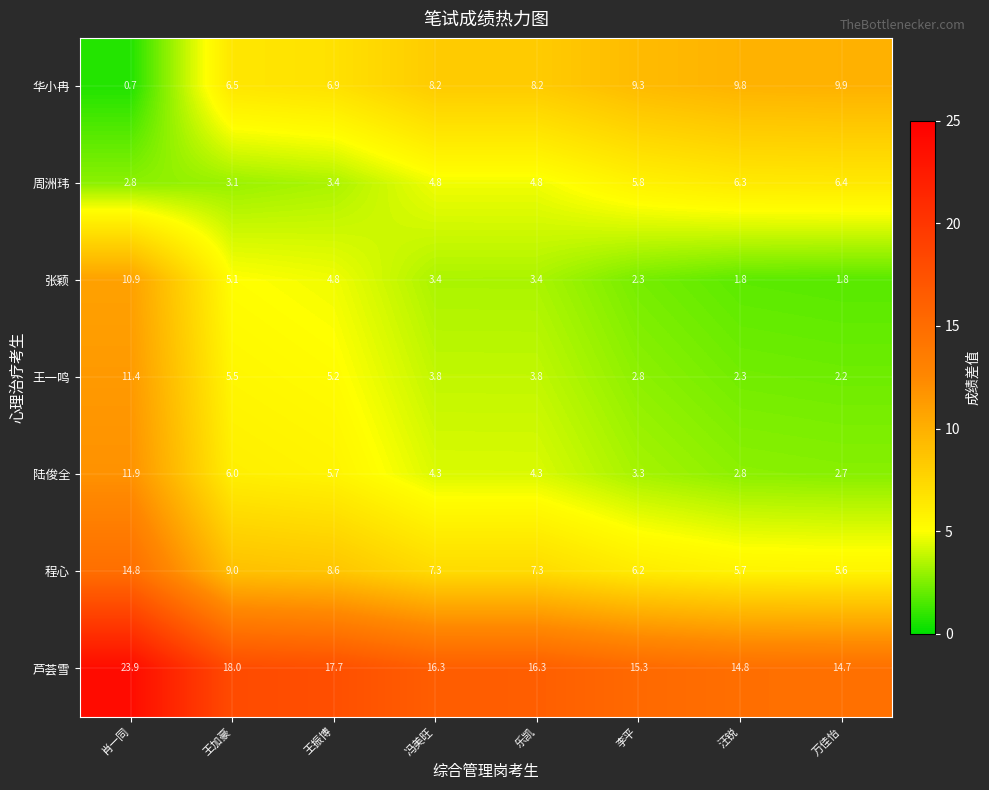

What is the spread (max minus min) of values at 王振博?

14.3